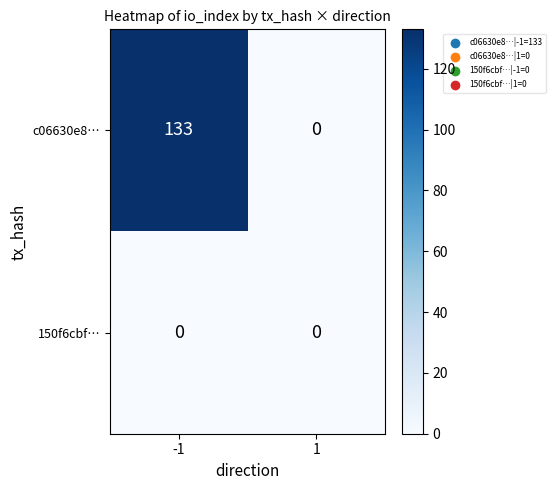

What is the maximum value for c06630e8…?

133